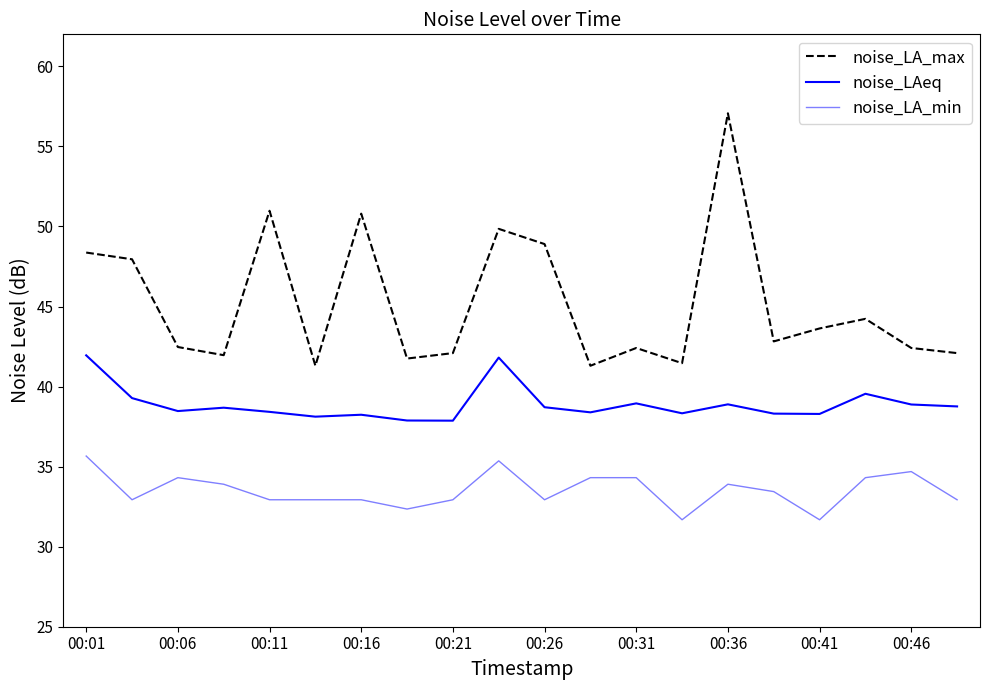

What is the value of the noise_LA_max point at the 16th from the left?

42.8